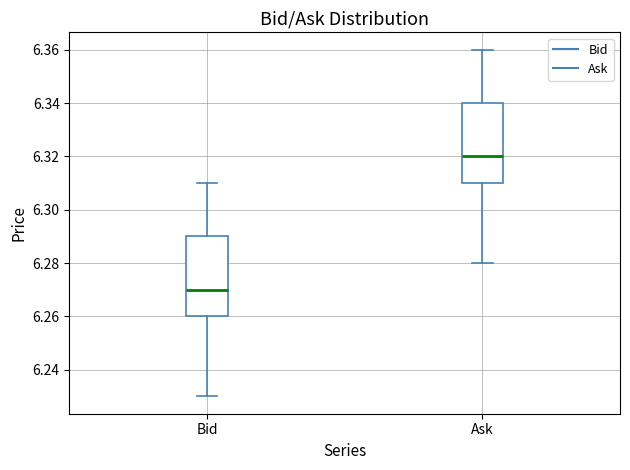

Reading left to right, read every box against the y-axis: the position of its median line, the range the box covers, and the ends of its whiskers. The values are not printed on the chart, so give them approximately, as read against the axis.

Bid: median 6.27, box 6.26 to 6.29, whiskers 6.23 to 6.31
Ask: median 6.32, box 6.31 to 6.34, whiskers 6.28 to 6.36